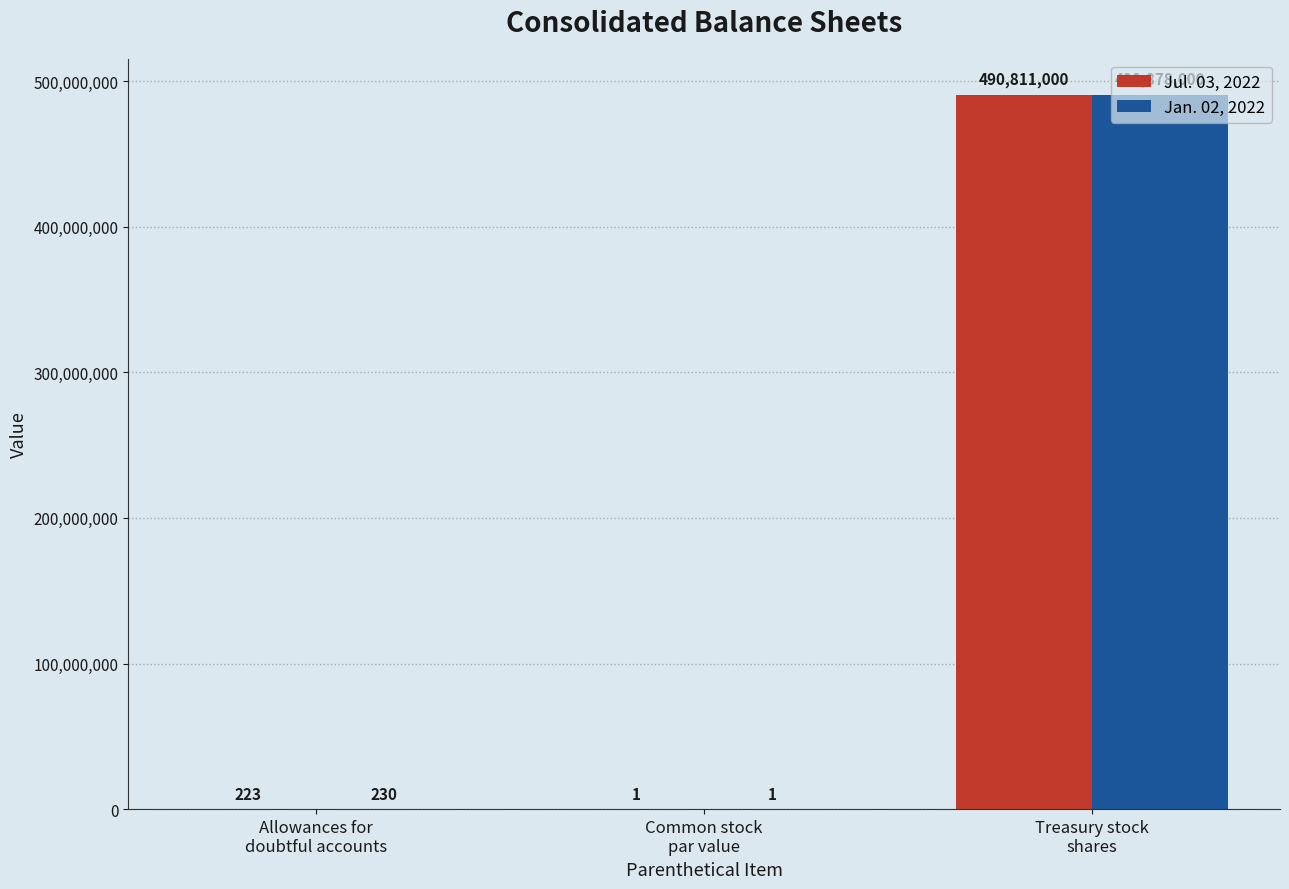

What is the maximum value for Jan. 02, 2022?

490878000